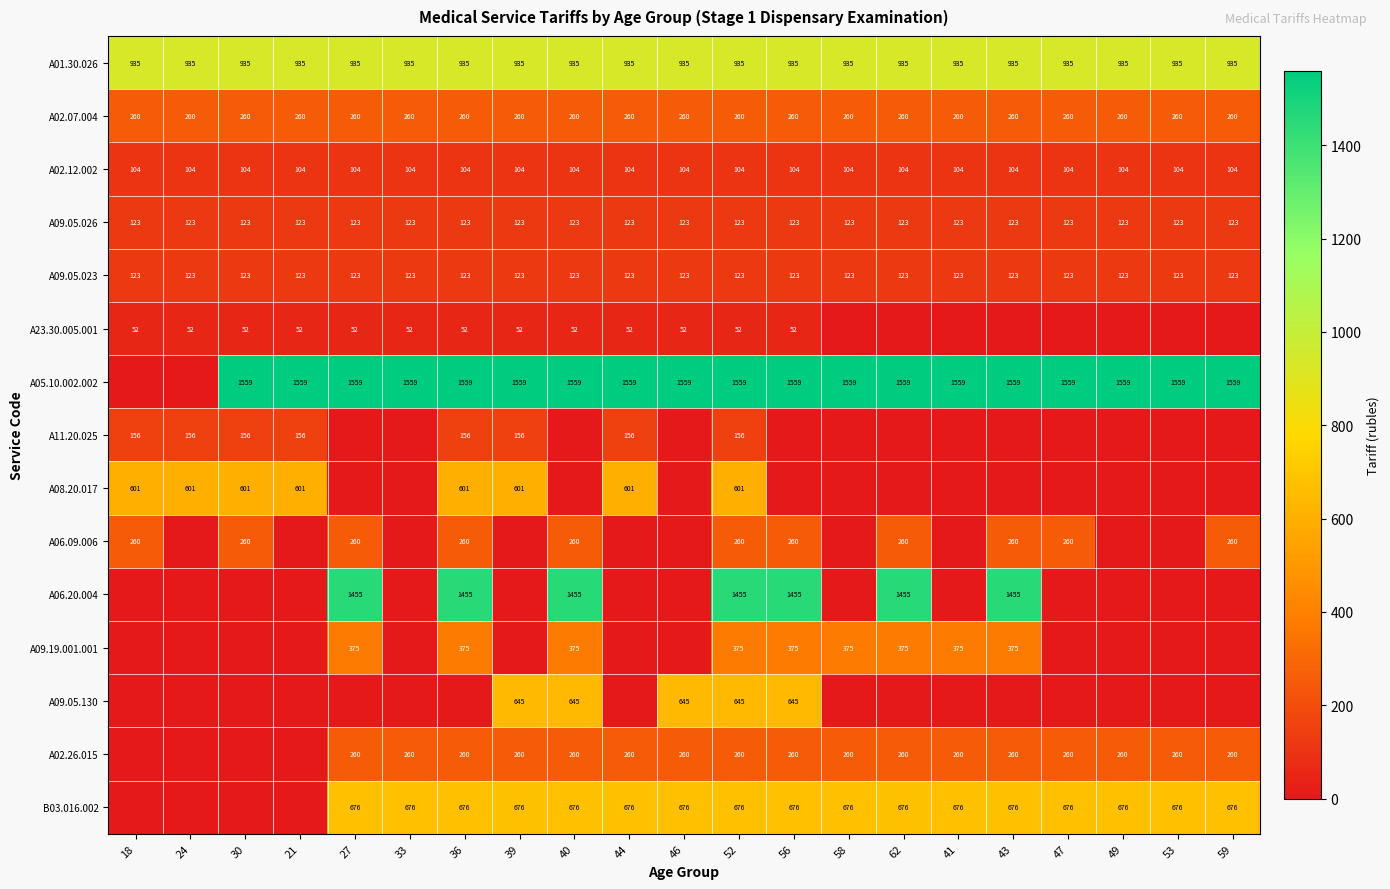

What is the difference between the highest and lowest values at 24?

935.3